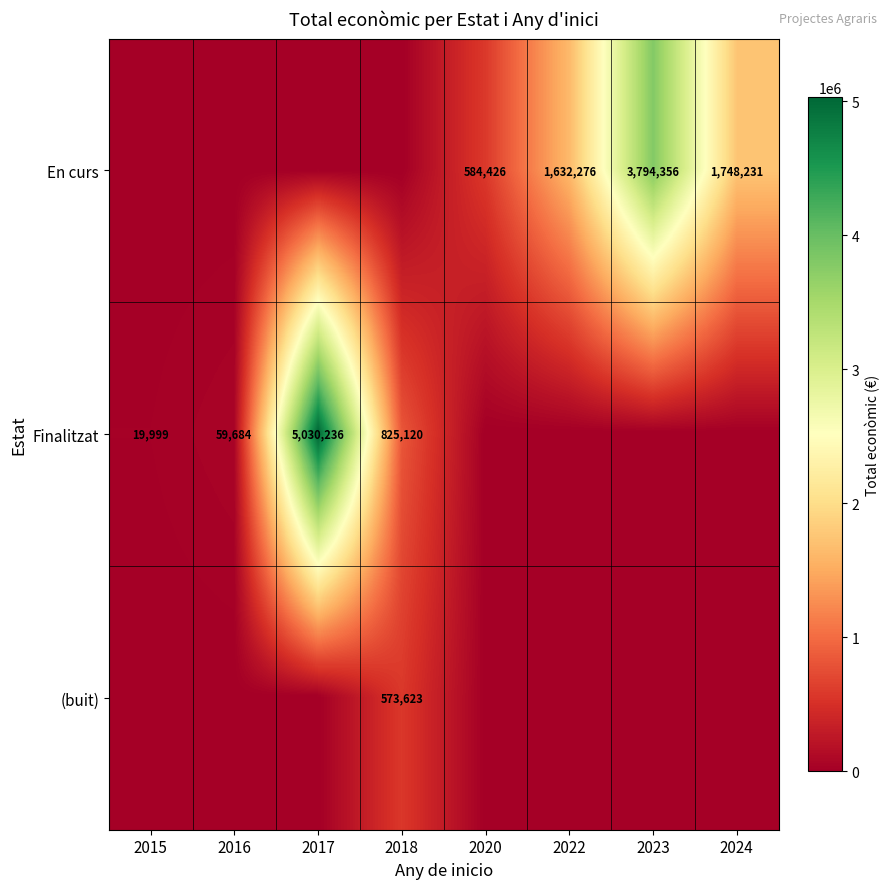

The Finalitzat series shows 6691 at 2015. True or false?

False